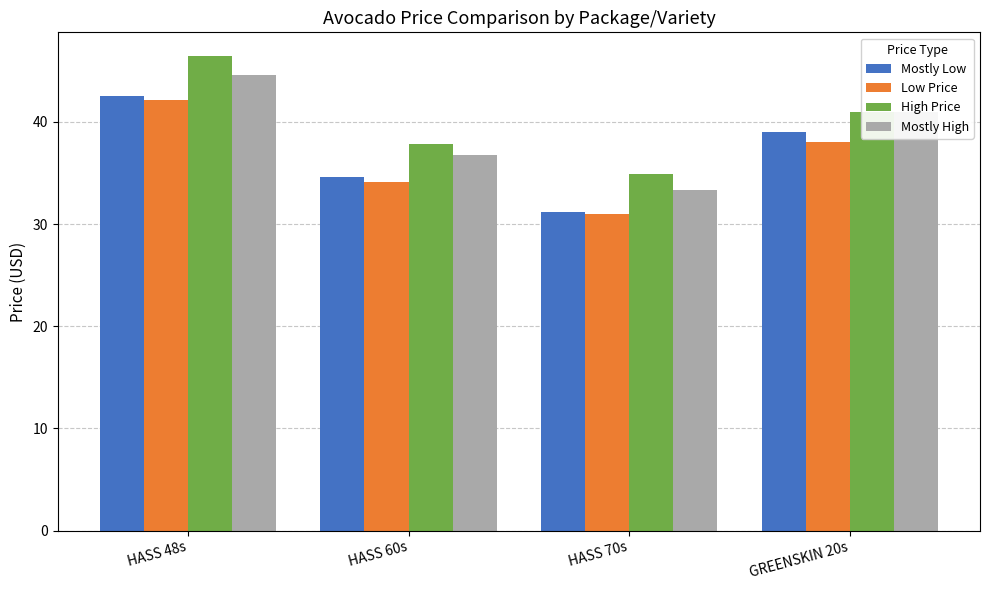

How many data points in Mostly High are less than 41?

2